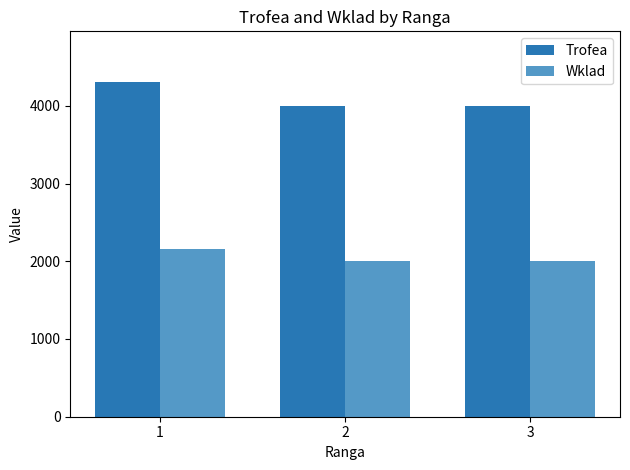

Which series has the largest total across all categories?

Trofea